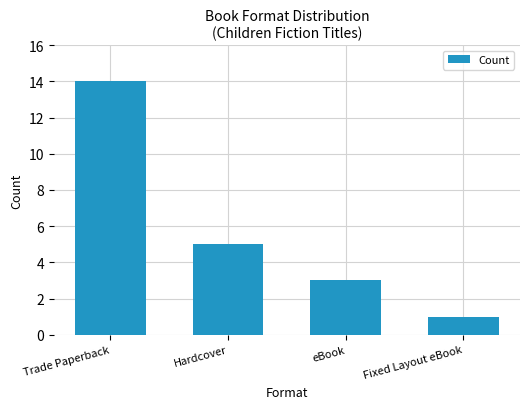

Between Trade Paperback and Hardcover, which is larger?

Trade Paperback